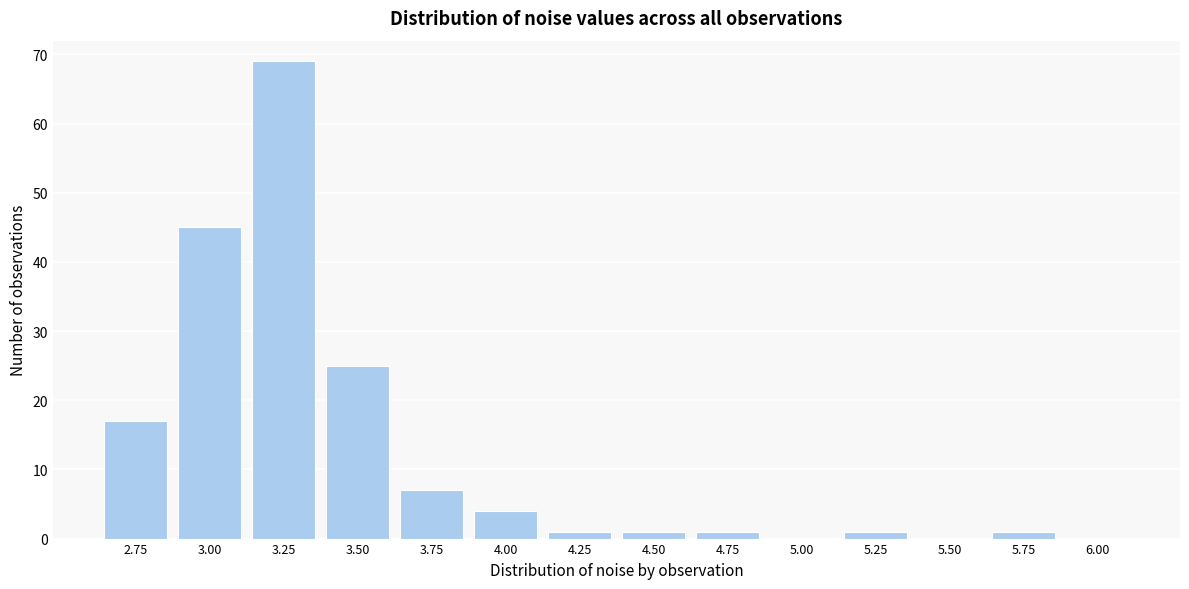

Reading left to right, what are all the values shown in this chart?

2.75=17	3.00=45	3.25=69	3.50=25	3.75=7	4.00=4	4.25=1	4.50=1	4.75=1	5.00=0	5.25=1	5.50=0	5.75=1	6.00=0